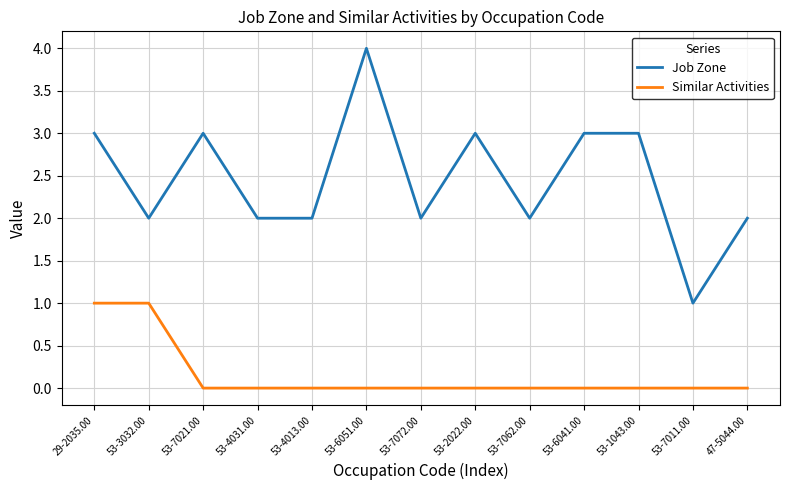

Which series has the widest spread of values?

Job Zone